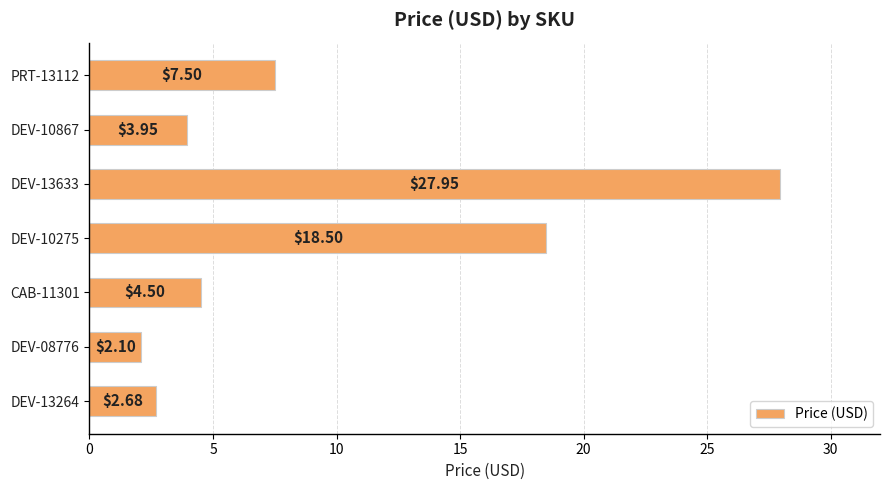

Rank the categories by value from lowest to highest.

DEV-08776, DEV-13264, DEV-10867, CAB-11301, PRT-13112, DEV-10275, DEV-13633